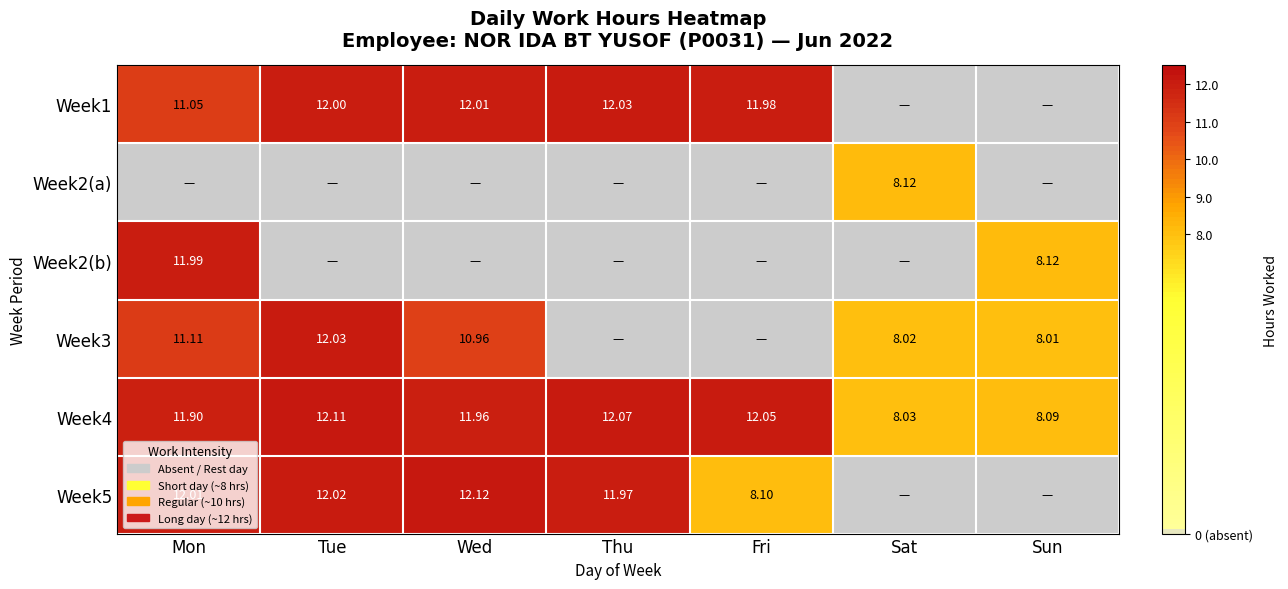

What is the approximate value of Week2(b) at Mon?

12.0